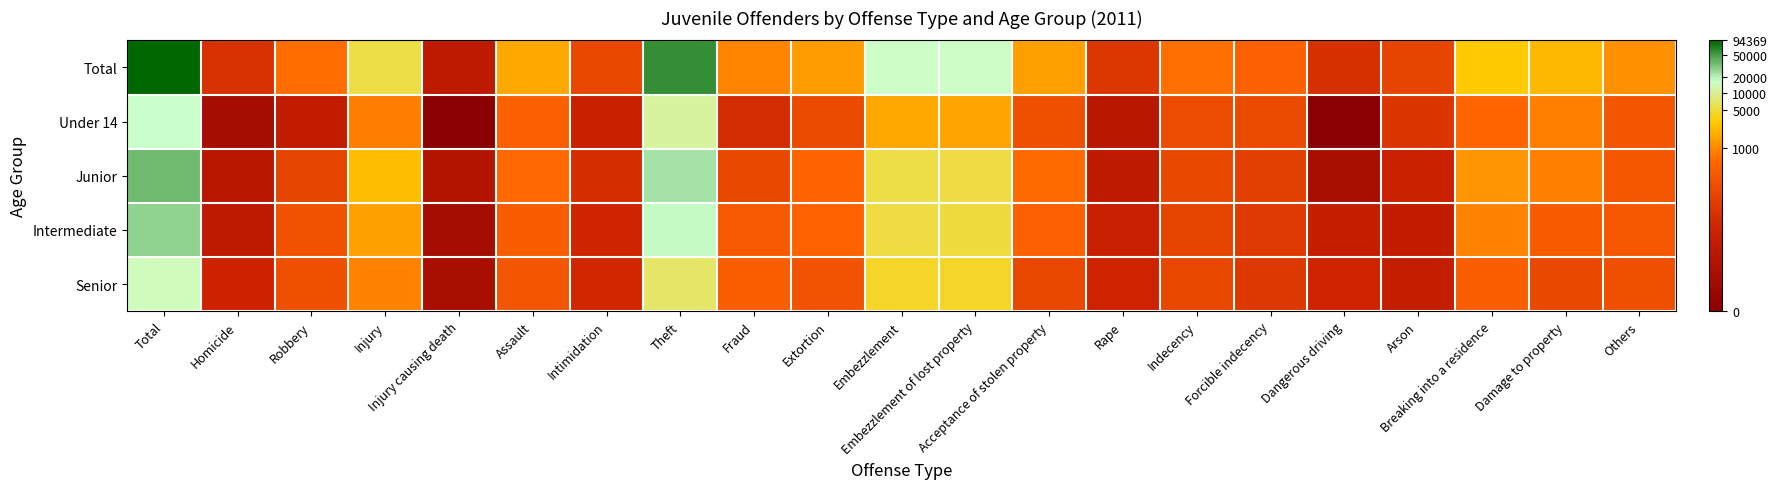

Reading right to left, extract all data points from this chart.

Total: Others=7.0	Damage to property=7.7	Breaking into a residence=8.0	Arson=4.9	Dangerous driving=4.1	Forcible indecency=6.1	Indecency=6.5	Rape=4.4	Acceptance of stolen property=7.3	Embezzlement of lost property=9.7	Embezzlement=9.7	Extortion=7.2	Fraud=6.8	Theft=11.0	Intimidation=5.0	Assault=7.4	Injury causing death=2.7	Injury=8.6	Robbery=6.4	Homicide=4.1	Total=11.5
Under 14: Others=5.6	Damage to property=6.7	Breaking into a residence=6.2	Arson=4.3	Dangerous driving=0.0	Forcible indecency=5.2	Indecency=5.2	Rape=2.4	Acceptance of stolen property=5.4	Embezzlement of lost property=7.4	Embezzlement=7.4	Extortion=5.2	Fraud=3.9	Theft=9.3	Intimidation=3.3	Assault=6.1	Injury causing death=0.0	Injury=6.7	Robbery=2.9	Homicide=1.4	Total=9.7
Junior: Others=5.7	Damage to property=6.7	Breaking into a residence=7.1	Arson=3.4	Dangerous driving=1.6	Forcible indecency=4.7	Indecency=5.1	Rape=2.7	Acceptance of stolen property=6.4	Embezzlement of lost property=8.6	Embezzlement=8.6	Extortion=6.2	Fraud=5.1	Theft=10.1	Intimidation=3.9	Assault=6.3	Injury causing death=2.1	Injury=7.8	Robbery=5.0	Homicide=2.5	Total=10.5
Intermediate: Others=5.7	Damage to property=5.8	Breaking into a residence=6.8	Arson=3.0	Dangerous driving=3.0	Forcible indecency=4.4	Indecency=5.0	Rape=3.2	Acceptance of stolen property=6.1	Embezzlement of lost property=8.5	Embezzlement=8.5	Extortion=6.1	Fraud=5.8	Theft=9.8	Intimidation=3.6	Assault=5.9	Injury causing death=1.4	Injury=7.3	Robbery=5.5	Homicide=2.7	Total=10.2
Senior: Others=5.4	Damage to property=5.1	Breaking into a residence=6.0	Arson=3.0	Dangerous driving=3.5	Forcible indecency=4.4	Indecency=5.0	Rape=3.5	Acceptance of stolen property=5.0	Embezzlement of lost property=8.3	Embezzlement=8.3	Extortion=5.5	Fraud=5.9	Theft=8.9	Intimidation=3.7	Assault=5.7	Injury causing death=1.6	Injury=6.8	Robbery=5.4	Homicide=3.5	Total=9.6